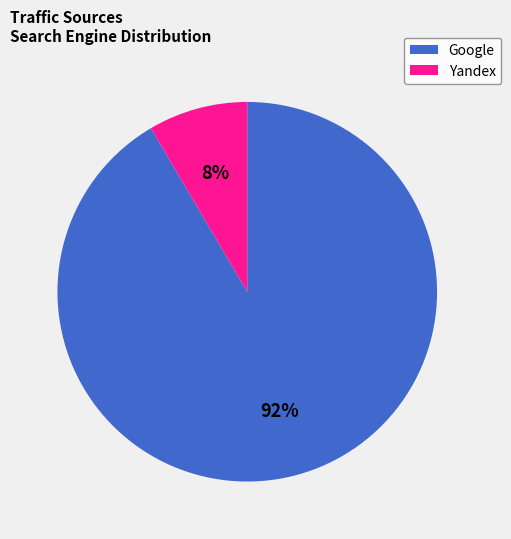

To the nearest percent, what is the average slice percentage?

50%